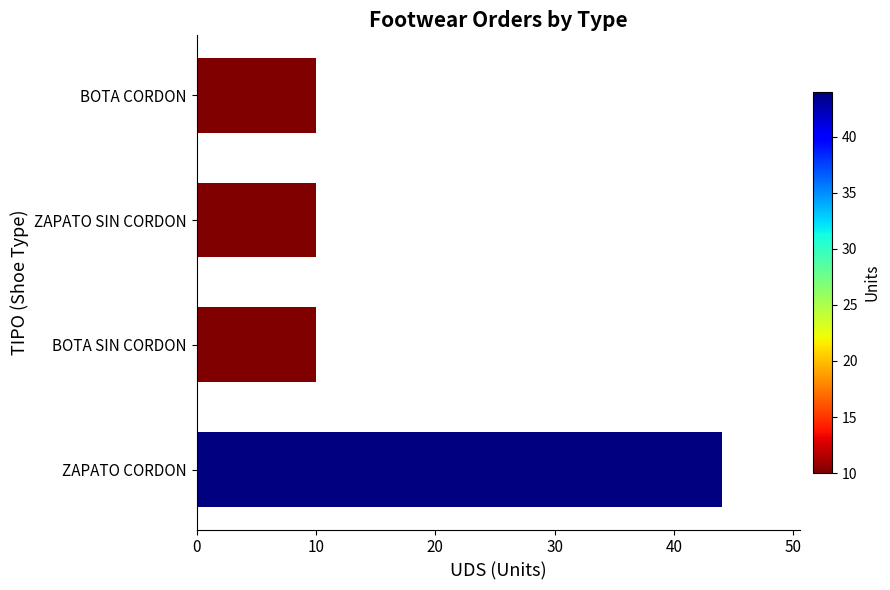

What is the smallest value displayed?

10